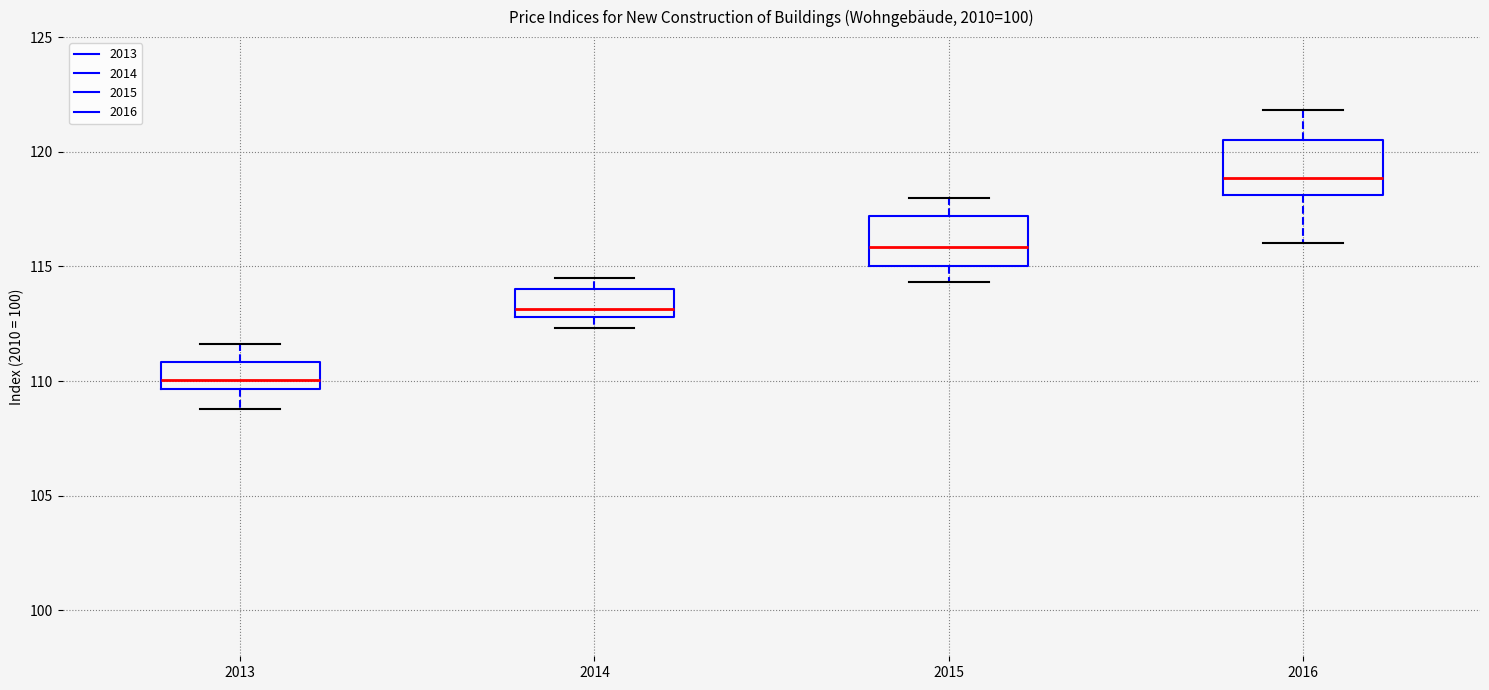

Which box has the highest median line?

2016